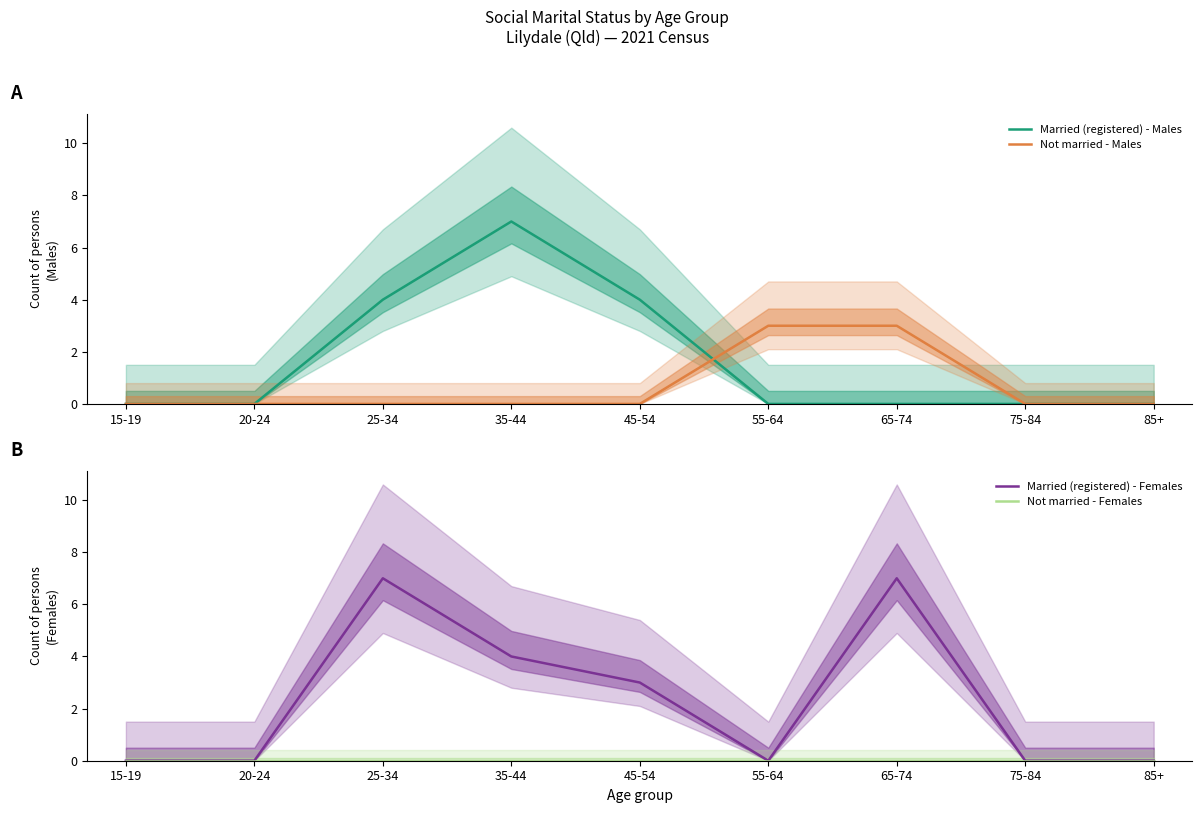

Where is the first local maximum for Married (registered) - Males?

35-44